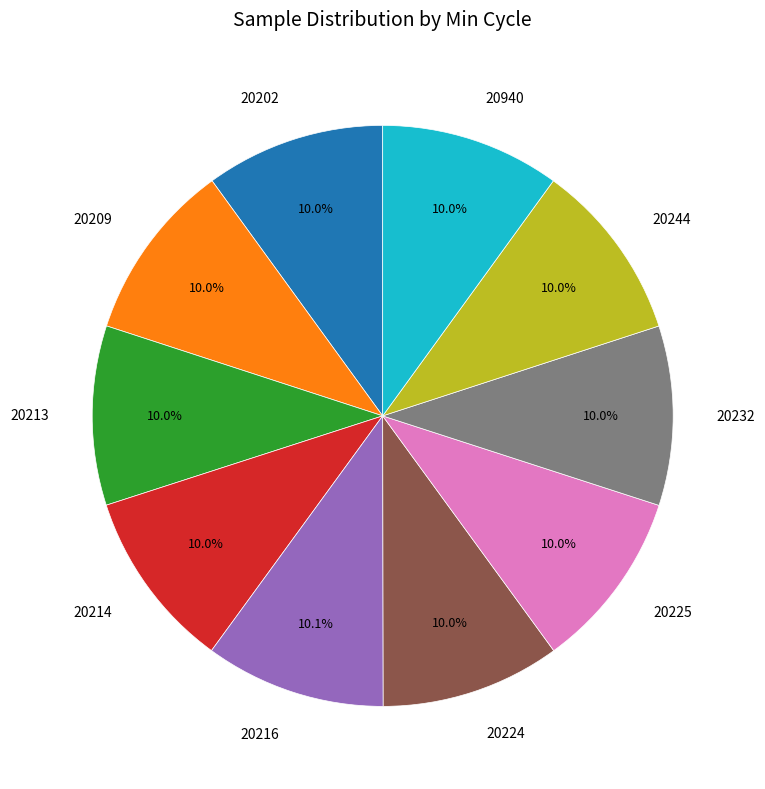

How much of the chart is everything except 20209?

90.0%